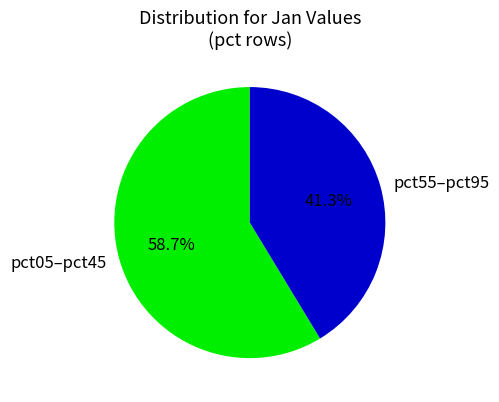

How many segments does this pie chart have?

2